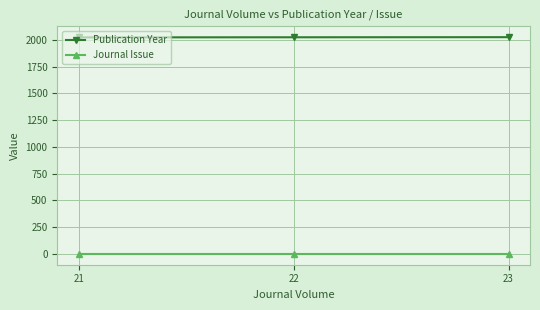

What is the spread (max minus min) of values at 21?

2021